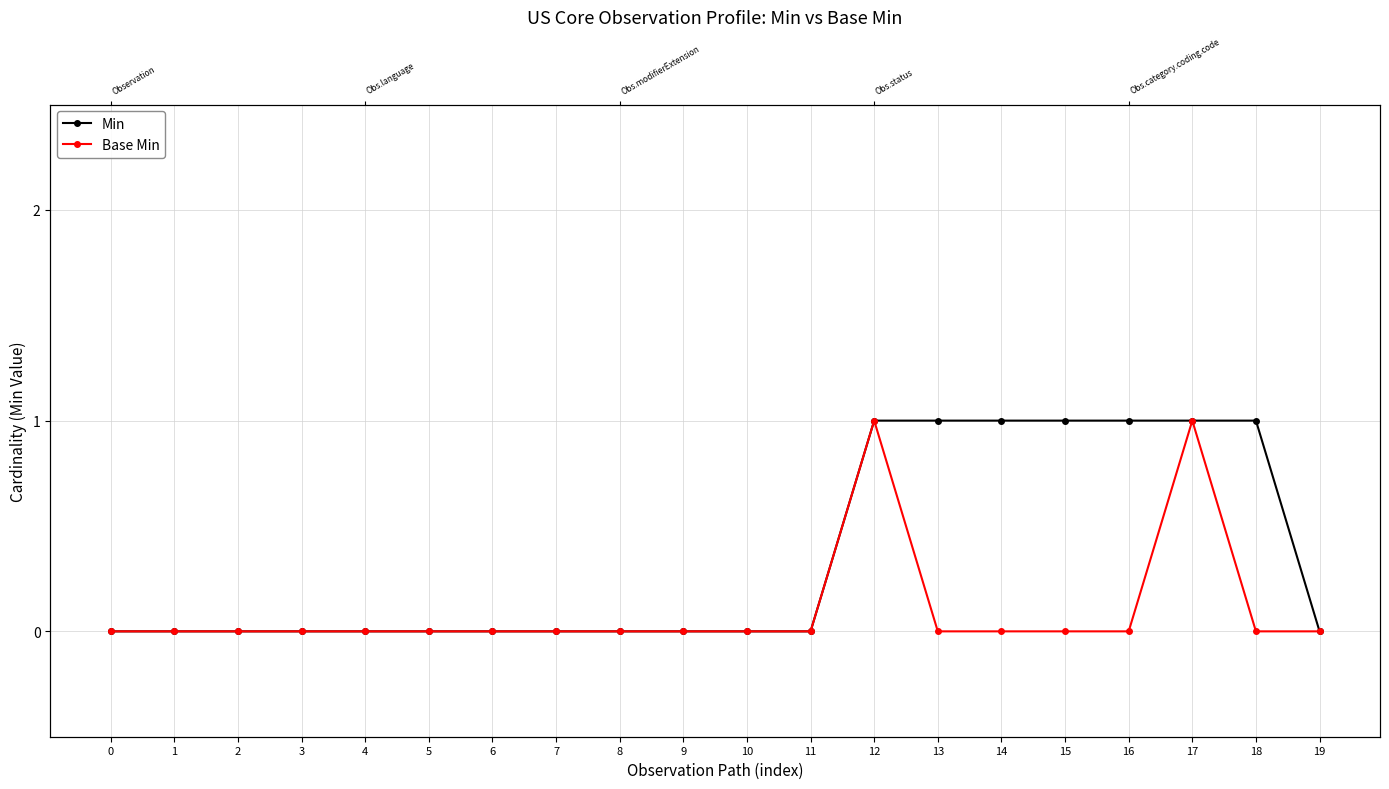

True or false: Min and Base Min cross at least once.

False